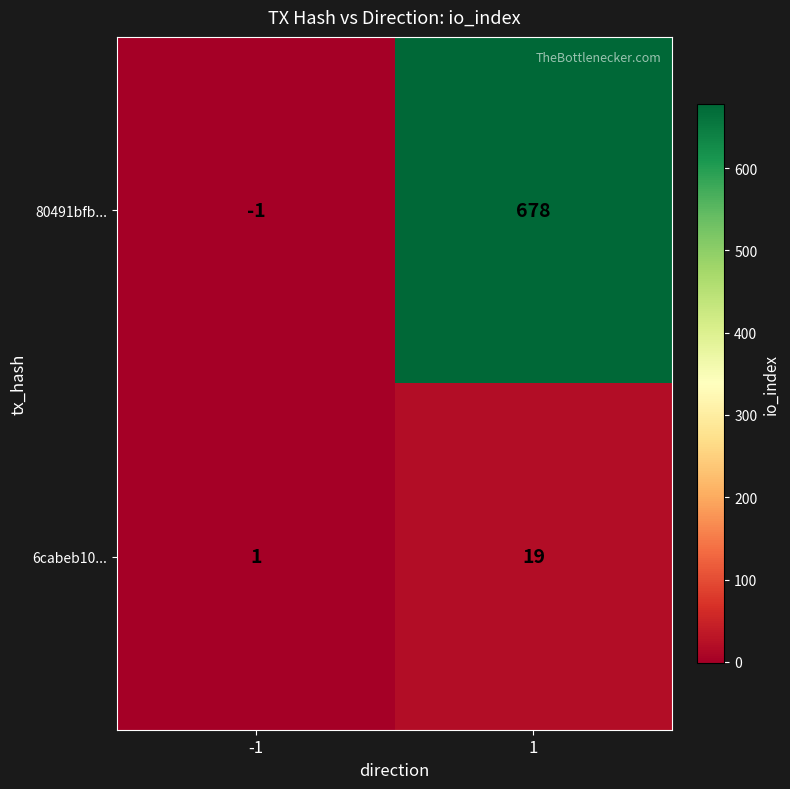

What is the approximate value of 80491bfb... at 1?

678